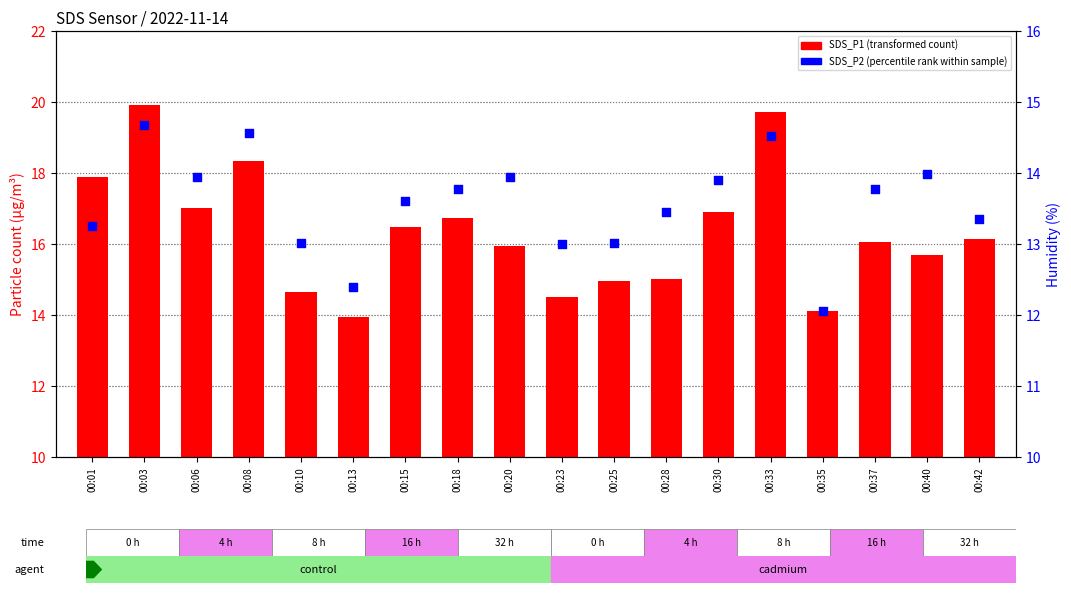

Is the value of SDS_P1 (transformed count) at 00:28 greater than the value of SDS_P2 (percentile rank within sample) at 00:40?

Yes